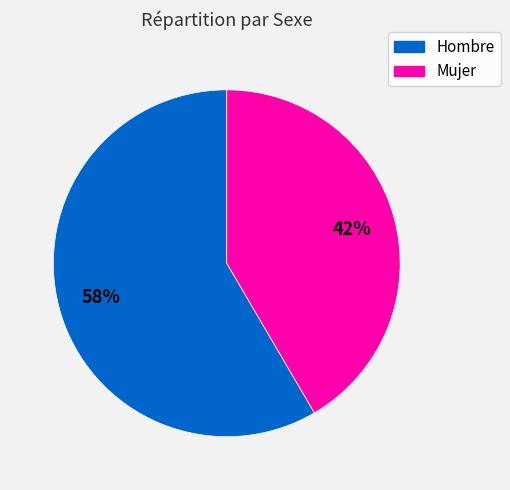

To the nearest percent, what is the average slice percentage?

50%